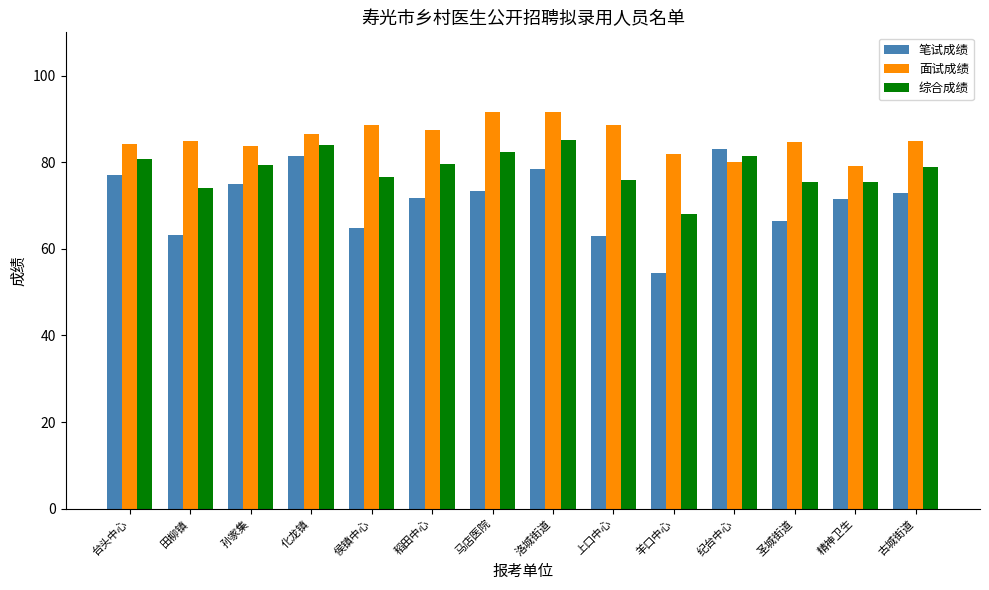

What is the approximate value of 综合成绩 at 纪台中心?

81.5